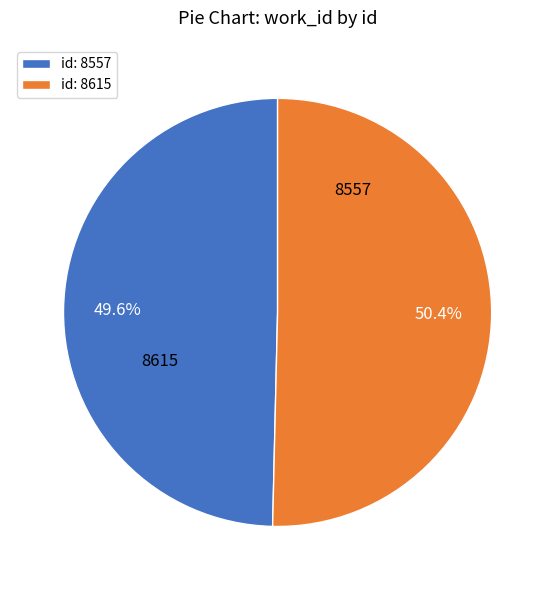

To the nearest percent, what is the average slice percentage?

50%